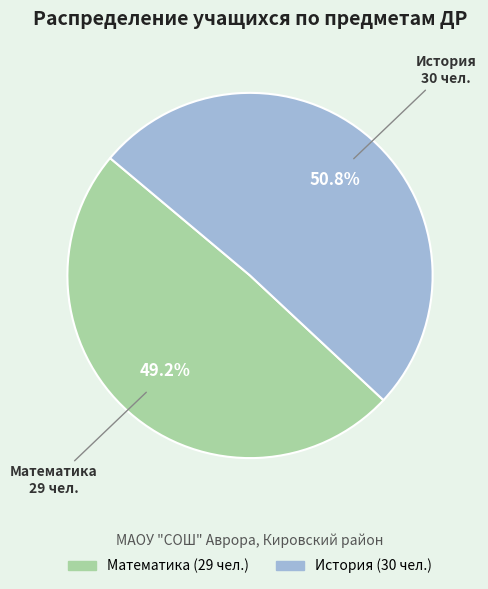

To the nearest percent, what is the average slice percentage?

50%